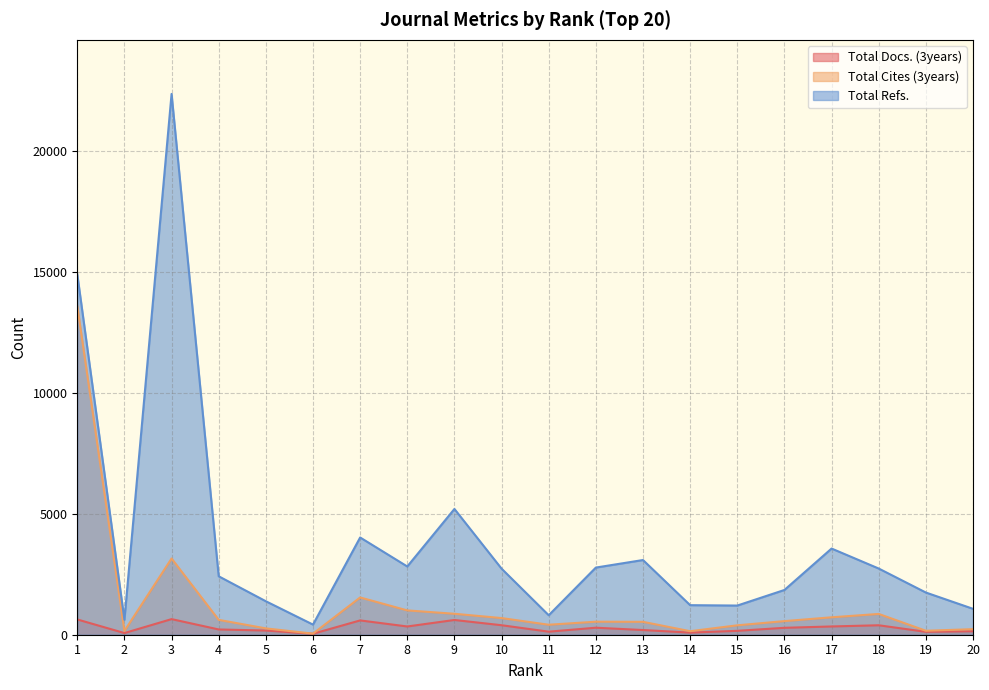

What is the highest value of the Total Refs. series?

22379